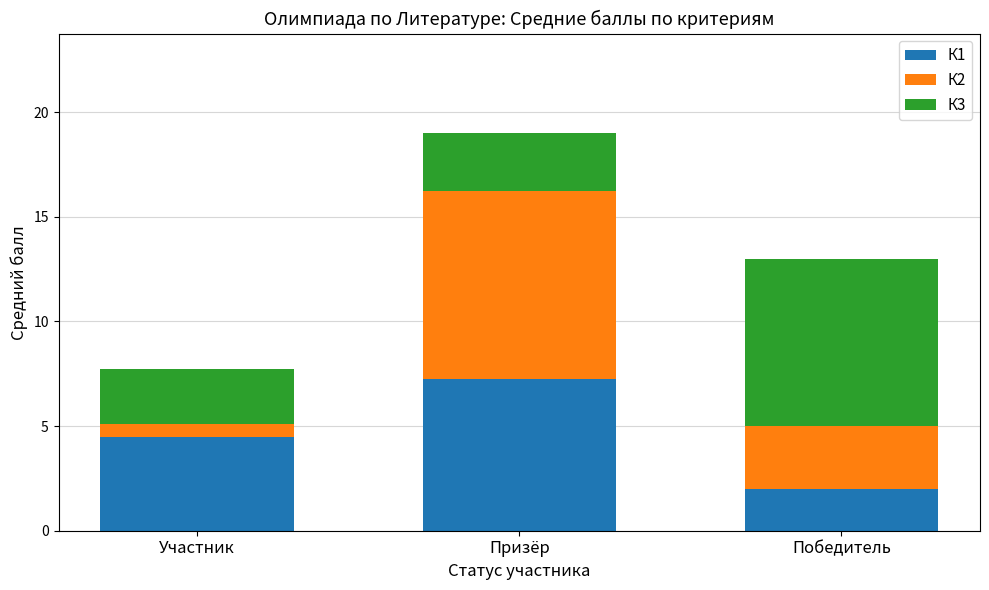

List the labels in order of К1 value, smallest first.

Победитель, Участник, Призёр